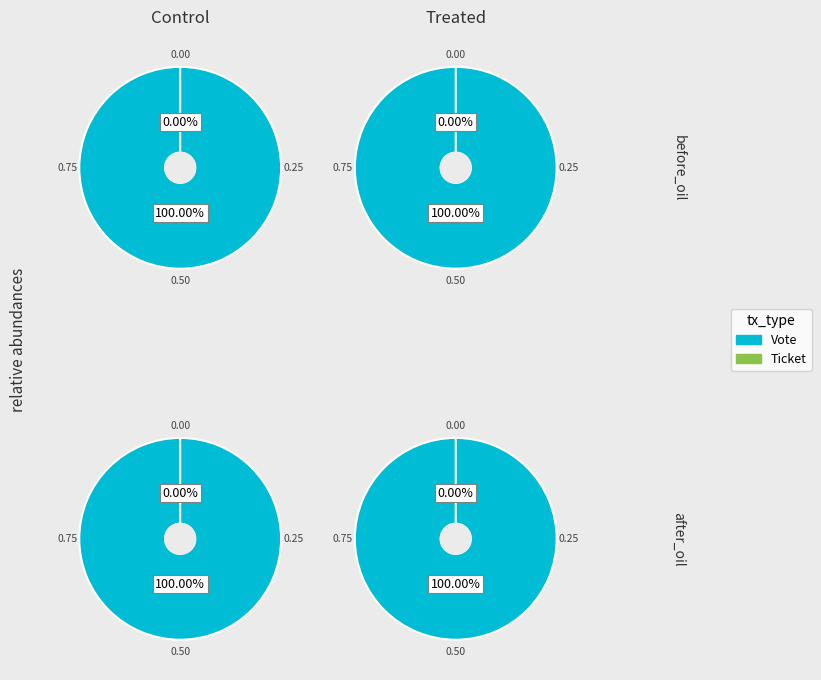

Which category has the biggest portion of the pie?

Vote